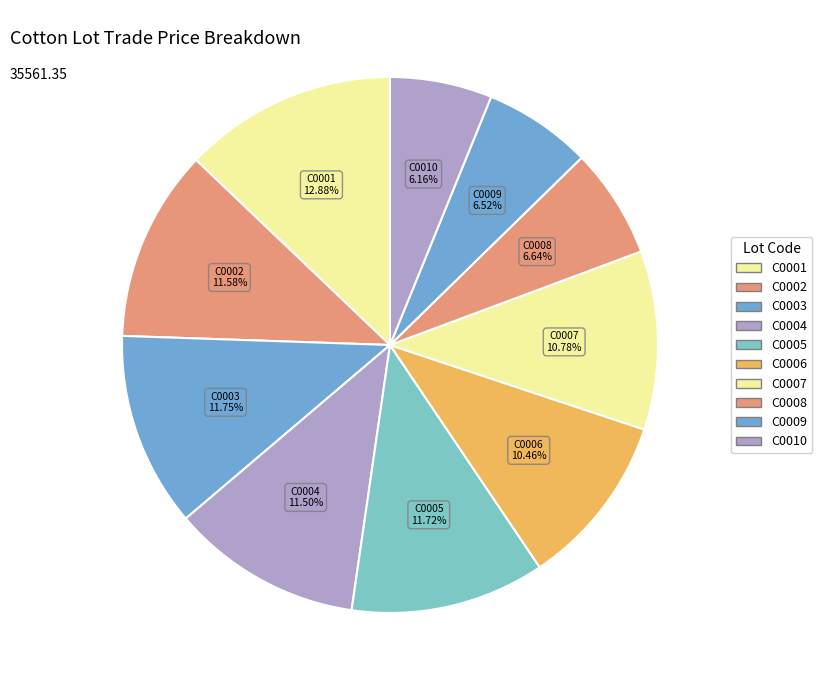

How many segments does this pie chart have?

10